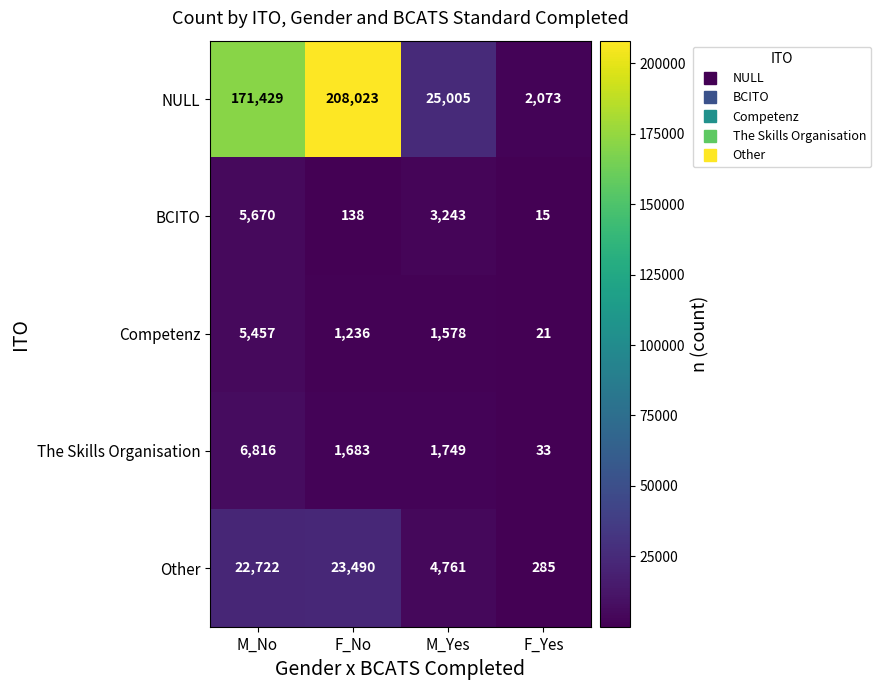

Reading left to right, extract all data points from this chart.

NULL: M_No=171429	F_No=208023	M_Yes=25005	F_Yes=2073
BCITO: M_No=5670	F_No=138	M_Yes=3243	F_Yes=15
Competenz: M_No=5457	F_No=1236	M_Yes=1578	F_Yes=21
The Skills Organisation: M_No=6816	F_No=1683	M_Yes=1749	F_Yes=33
Other: M_No=22722	F_No=23490	M_Yes=4761	F_Yes=285